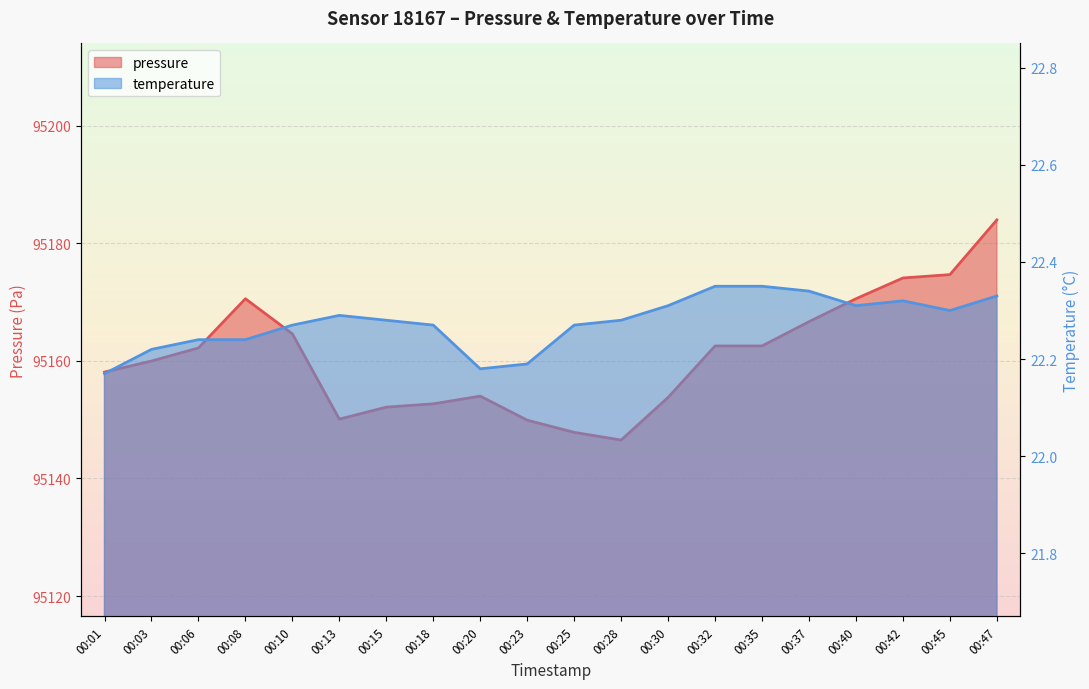

What is the difference between the maximum and minimum values in the pressure series?

37.4